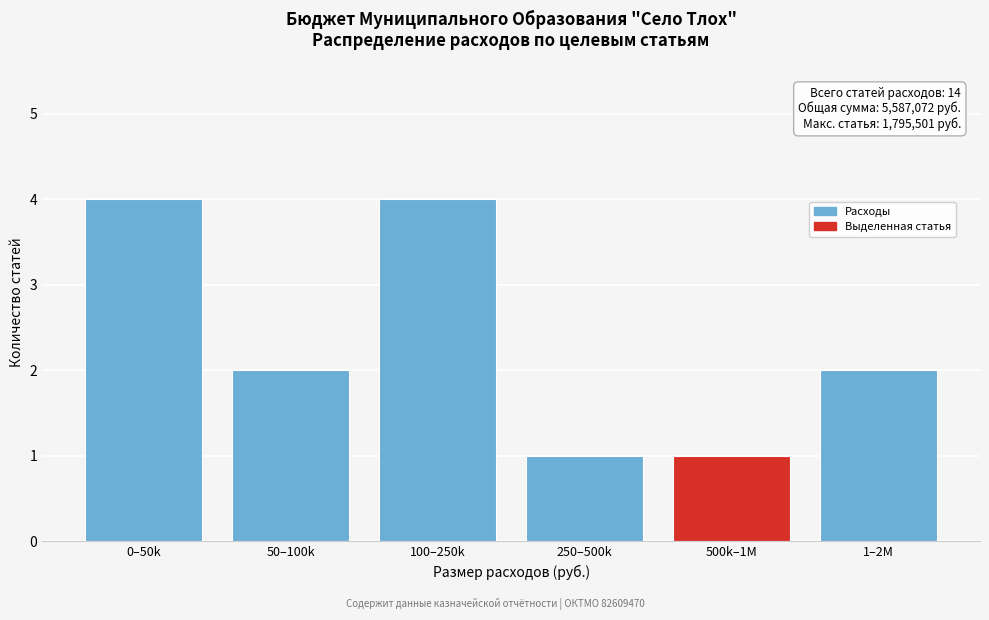

Reading left to right, transcribe all the data shown in this chart.

4	2	4	1	1	2